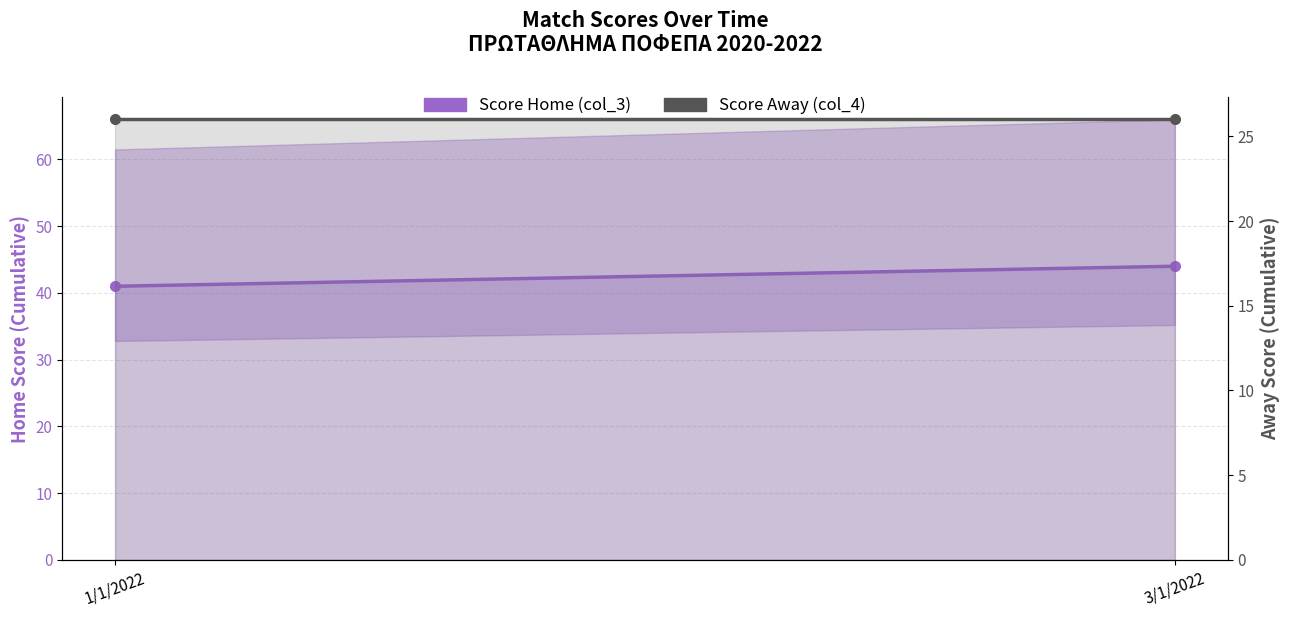

Reading left to right, list all the values displayed in this chart.

Score Home (col_3): 41	44
Score Away (col_4): 26	26